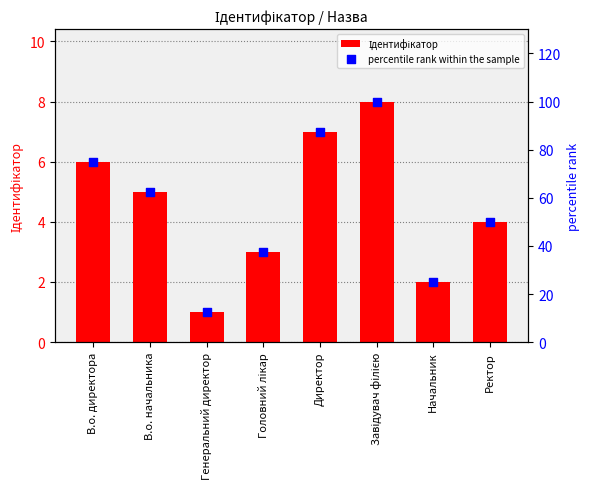

Which series reaches the minimum Y coordinate?

Ідентифікатор